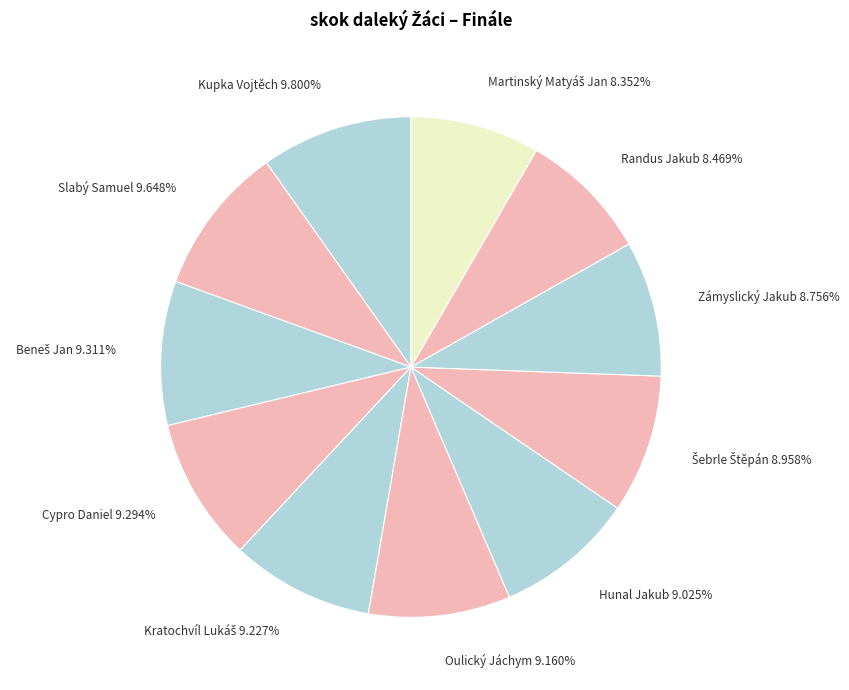

Does any single category account for the majority?

No